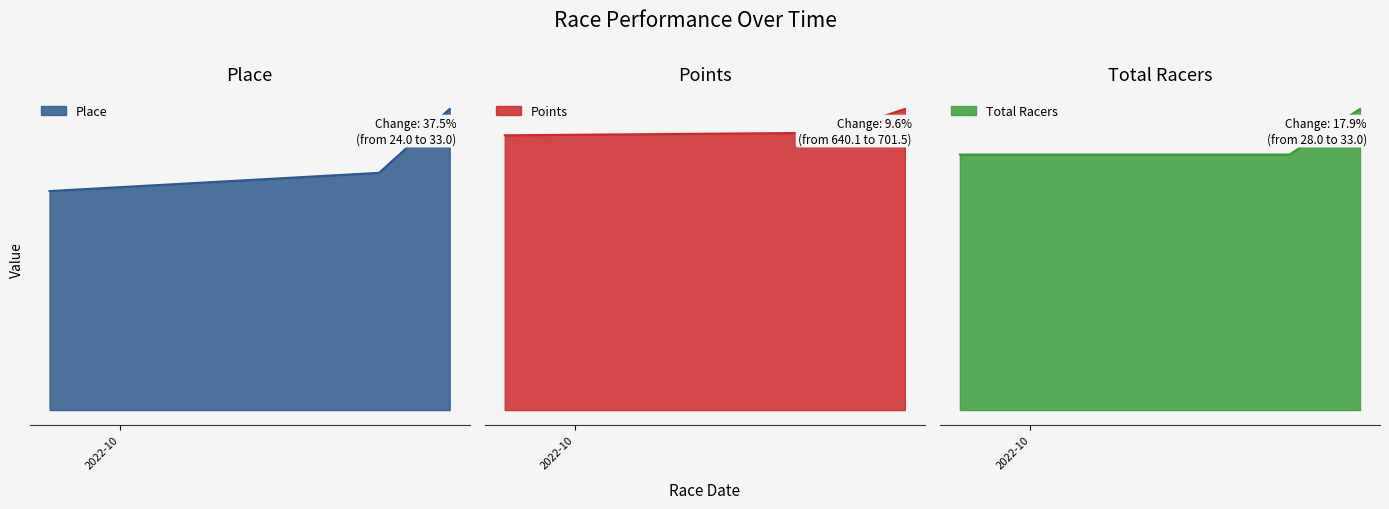

What is the sum of the Points values at 2022-10-23 and 2022-09-25?

1286.3